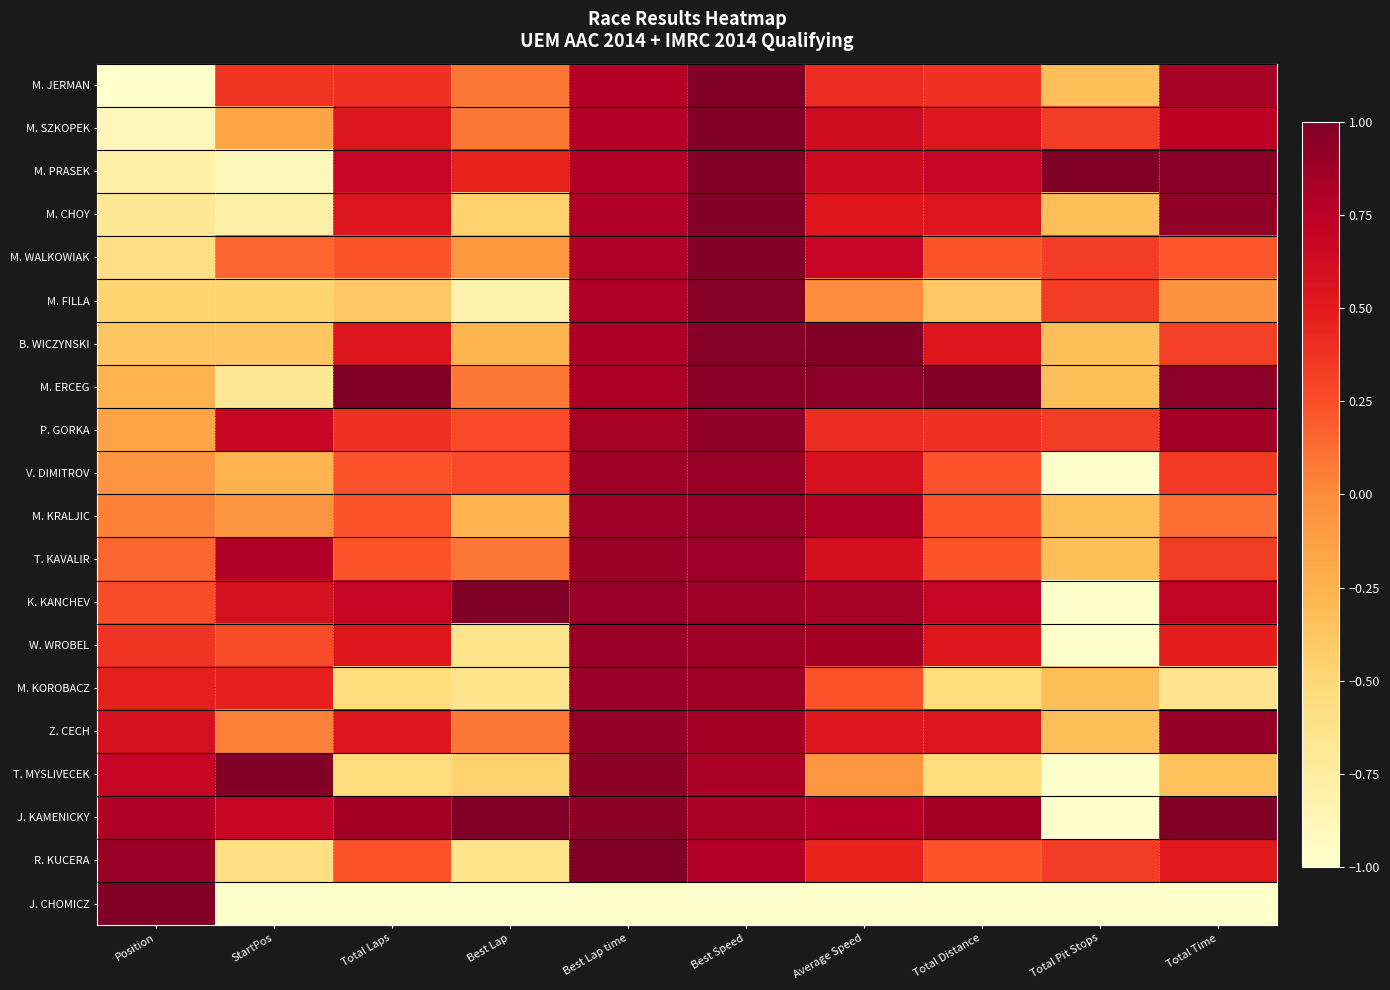

At which category is the sum across all series the highest?

Best Speed